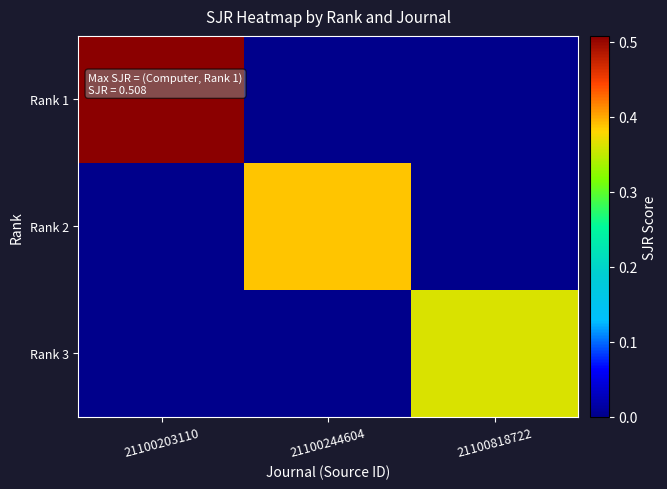

Which category has the highest value across all series?

21100203110